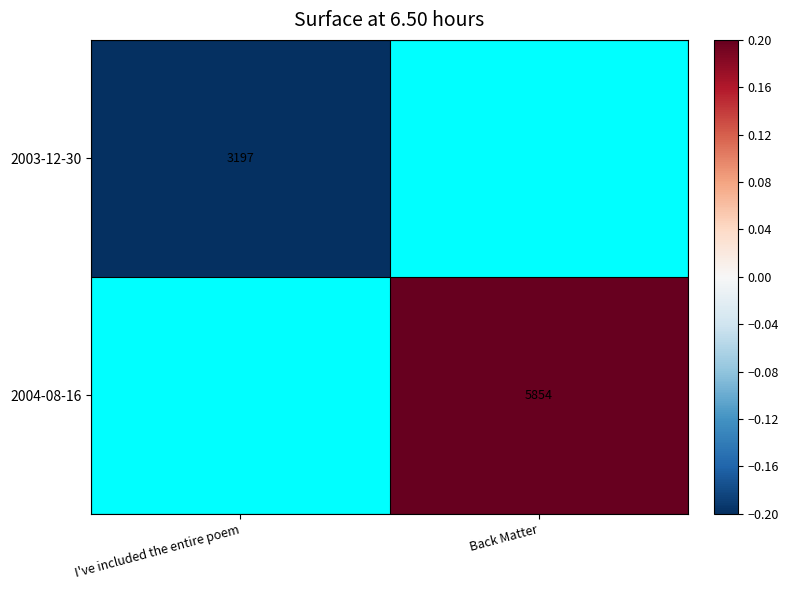

Is it true that 2004-08-16 equals 8909.3 at Back Matter?

False